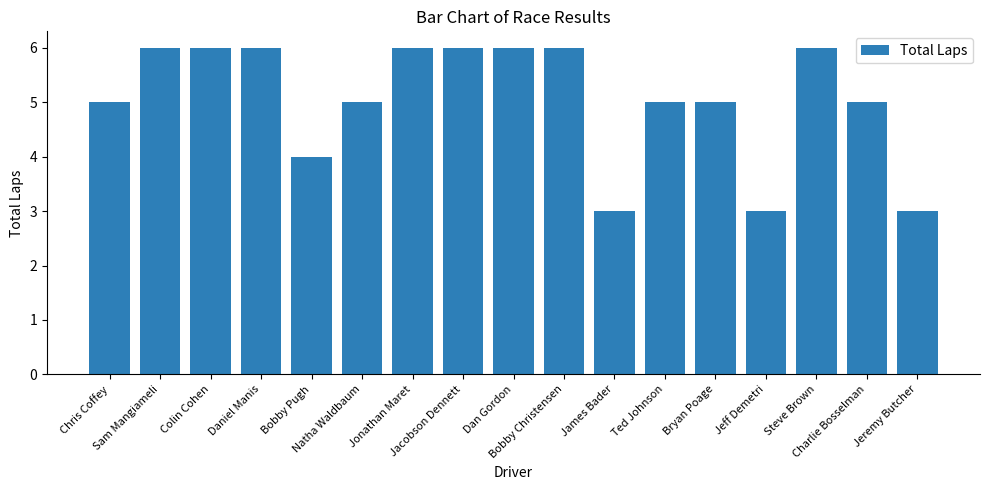

What is the value of the 11th bar from the left?

3